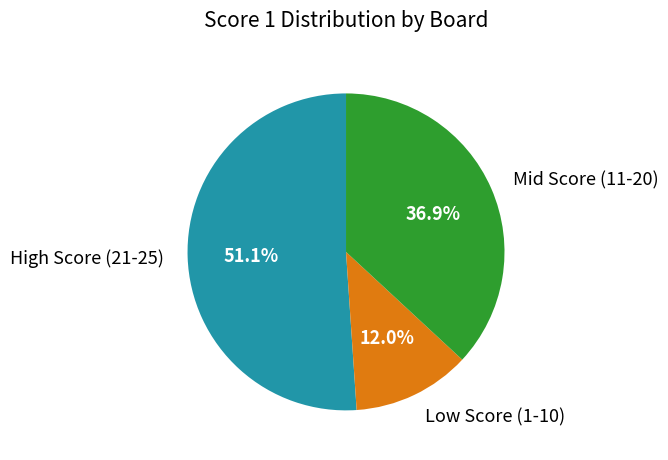

Does High Score (21-25) represent more than half of the total?

Yes